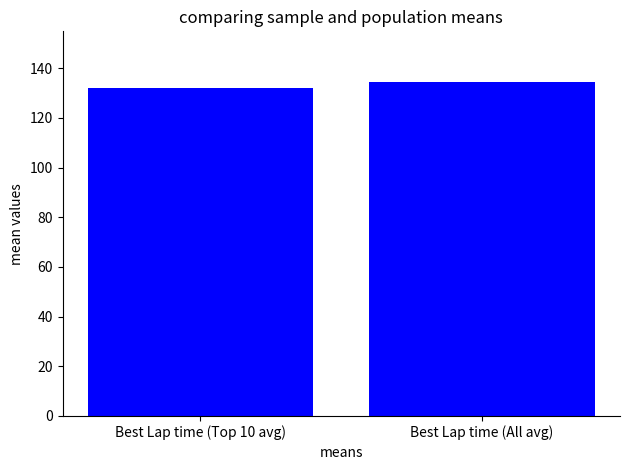

Reading right to left, extract all data points from this chart.

134.7	132.1